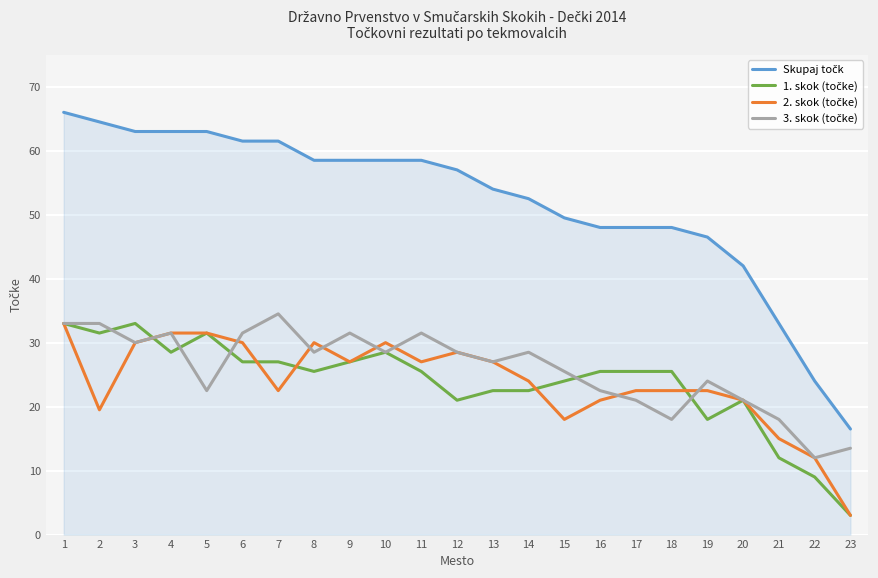

What is the difference between the highest and lowest values at 6?

34.5